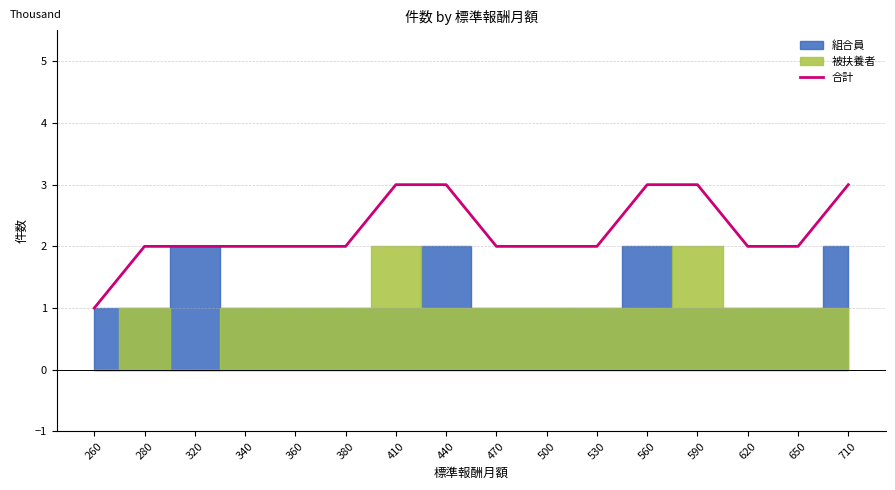

At which label is the value closest to 2?

280